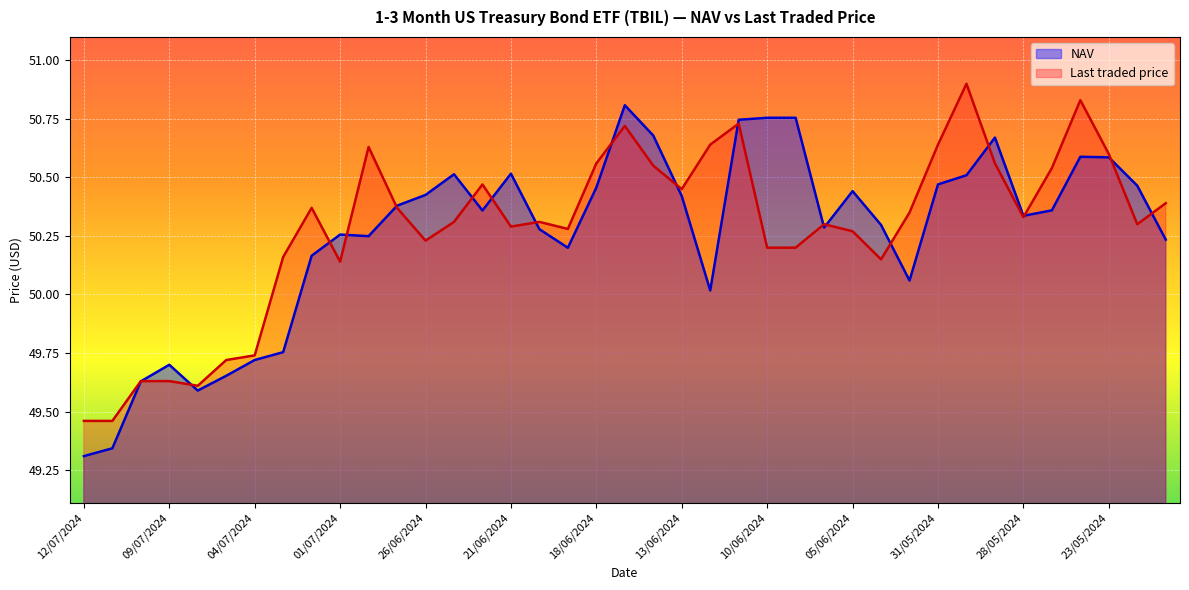

True or false: Last traded price and NAV cross at least once.

True